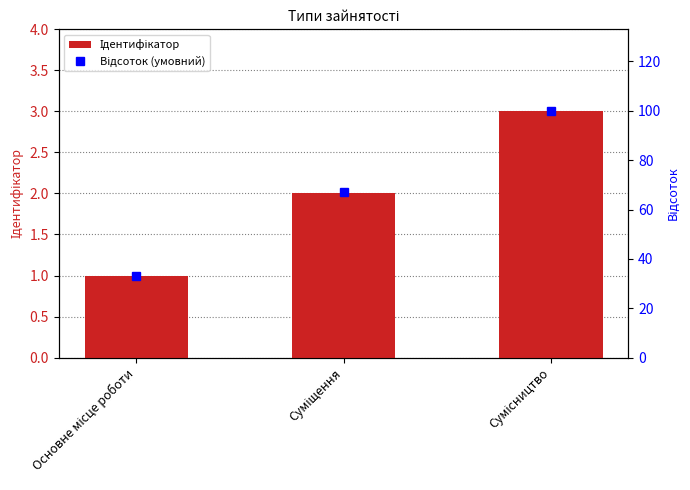

How many Ідентифікатор values are between 1 and 3?

3